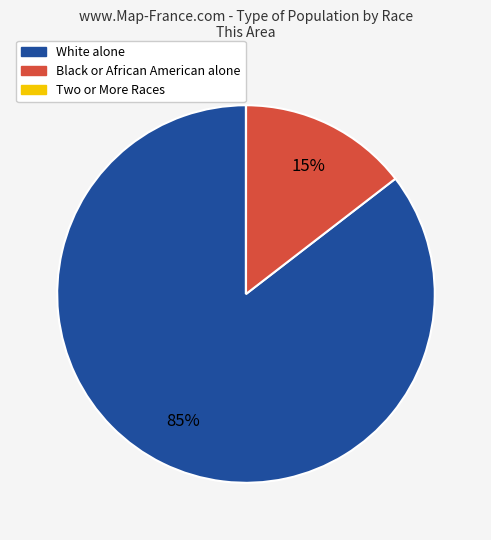

To the nearest percent, what is the difference between the largest and smallest slice percentages?

85%